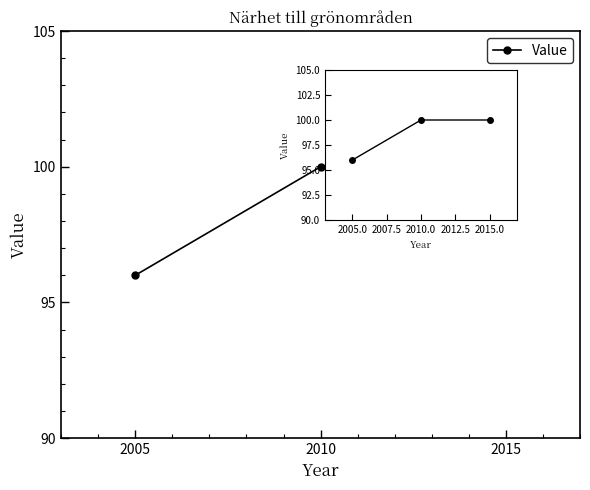

How many lines are shown in the chart?

1